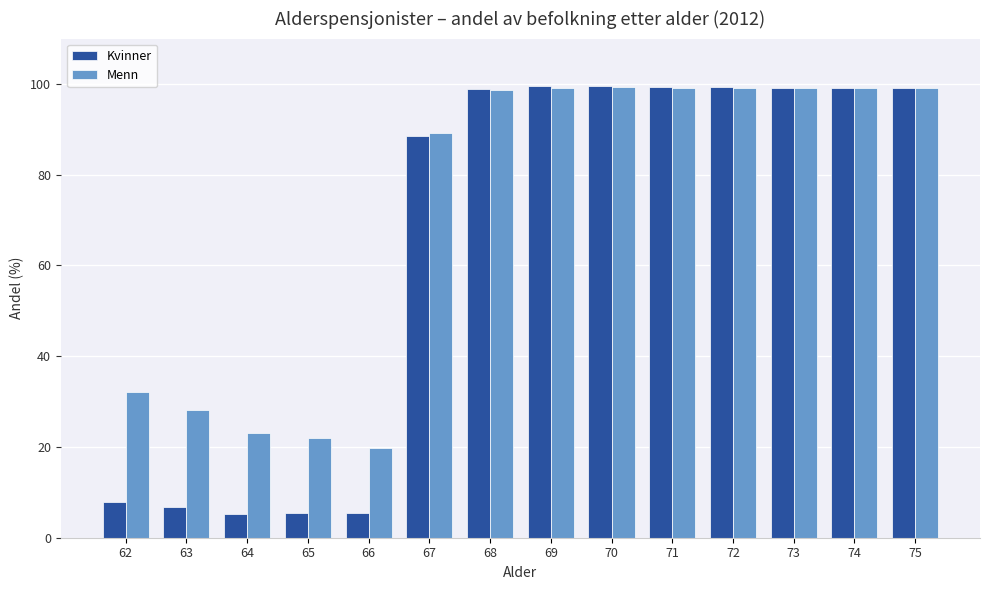

What is the maximum value for Menn?

99.3